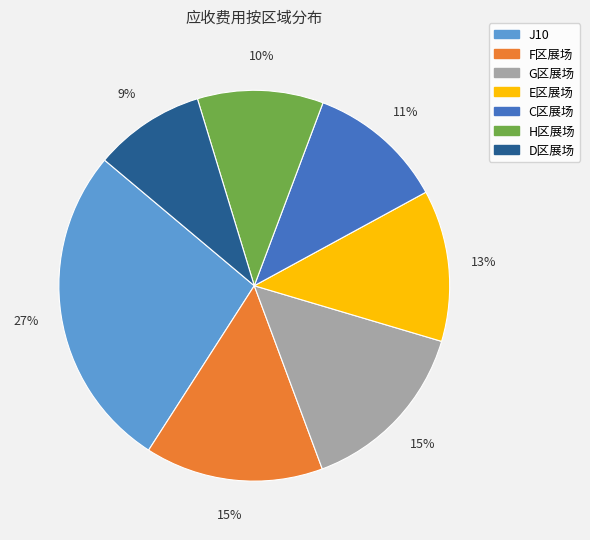

To the nearest percent, what is the difference between the largest and smallest slice percentages?

18%